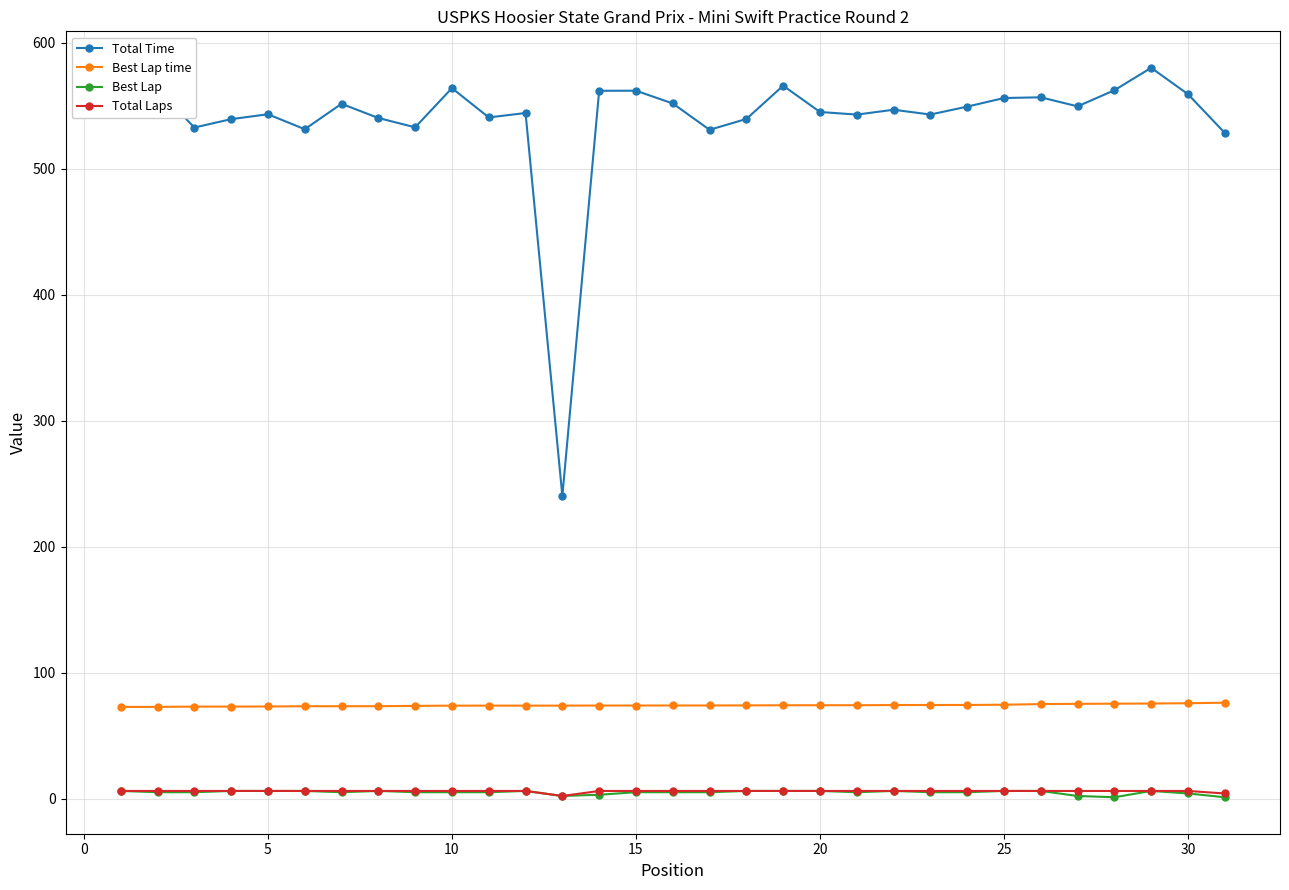

At how many categories does at least one series exceed 210?

31